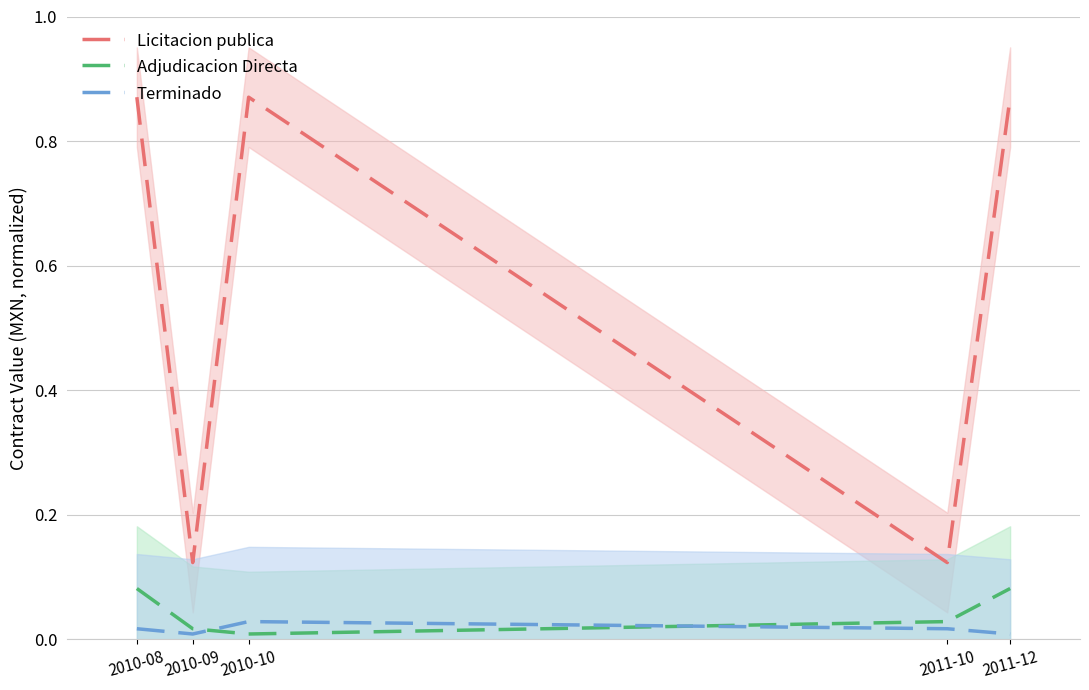

At how many categories does at least one series exceed 0?

5